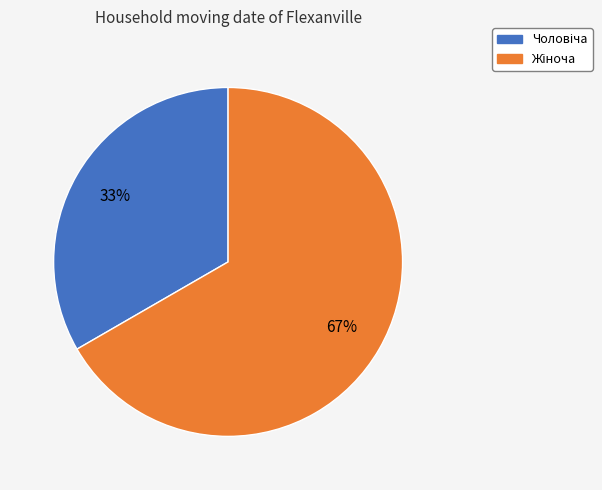

To the nearest percent, what is the average slice percentage?

50%